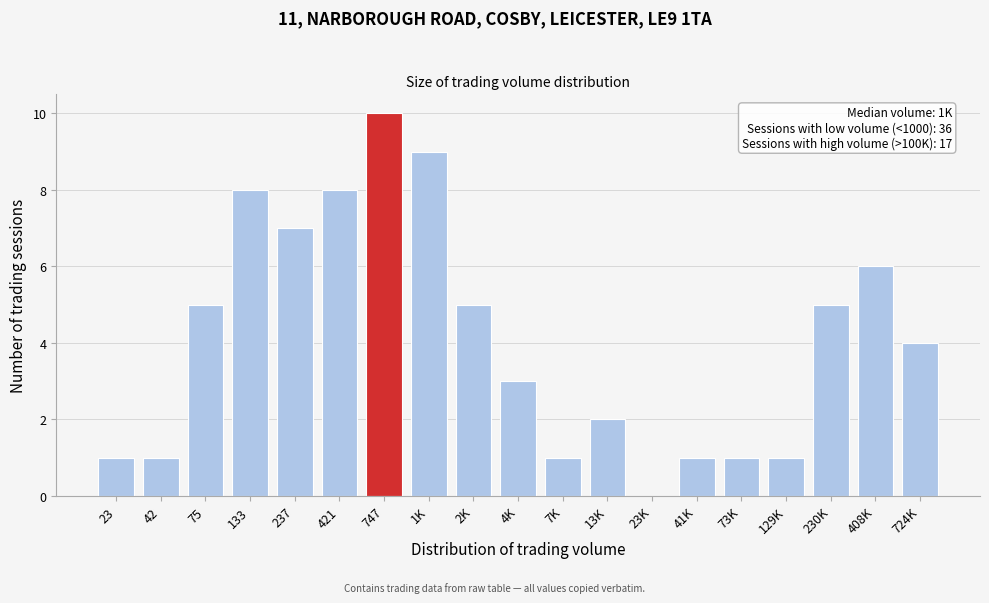

Reading right to left, what are all the values shown in this chart?

724K=4	408K=6	230K=5	129K=1	73K=1	41K=1	23K=0	13K=2	7K=1	4K=3	2K=5	1K=9	747=10	421=8	237=7	133=8	75=5	42=1	23=1